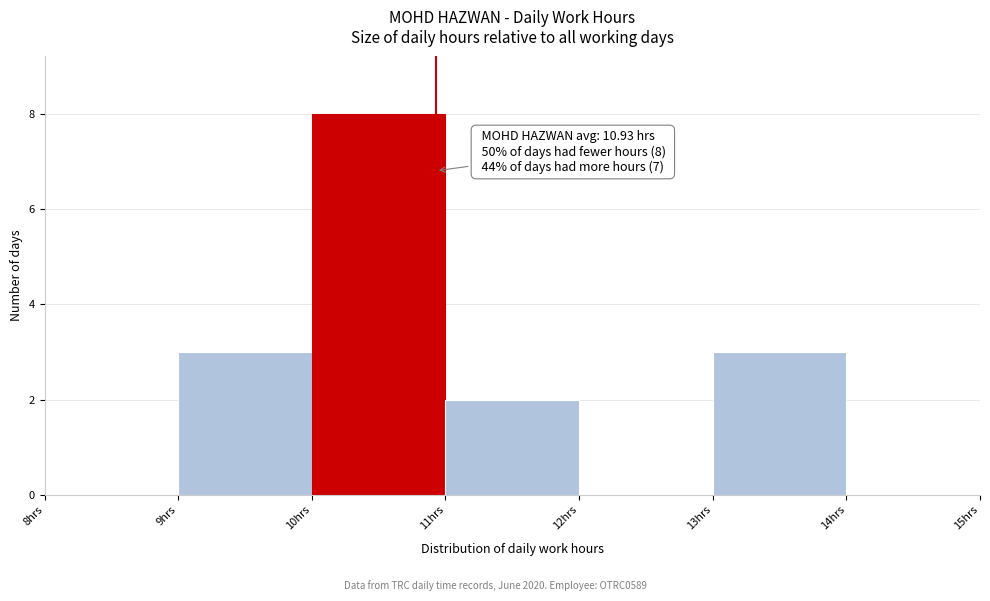

Which range on the x-axis has the tallest bar?

10 to 11